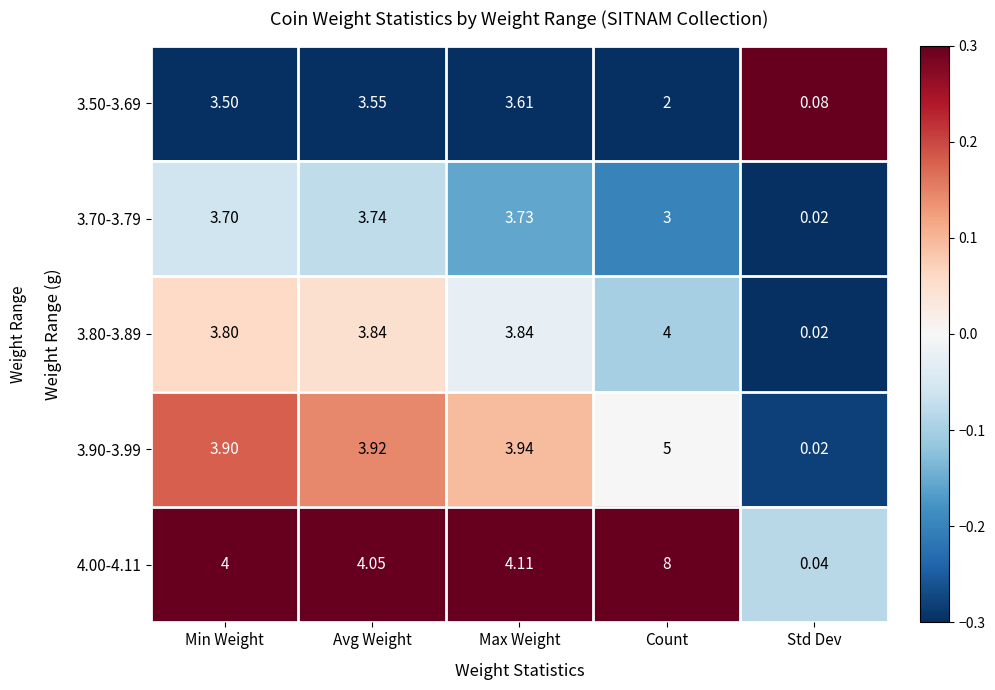

At which category does the chart reach its minimum across all series?

Std Dev